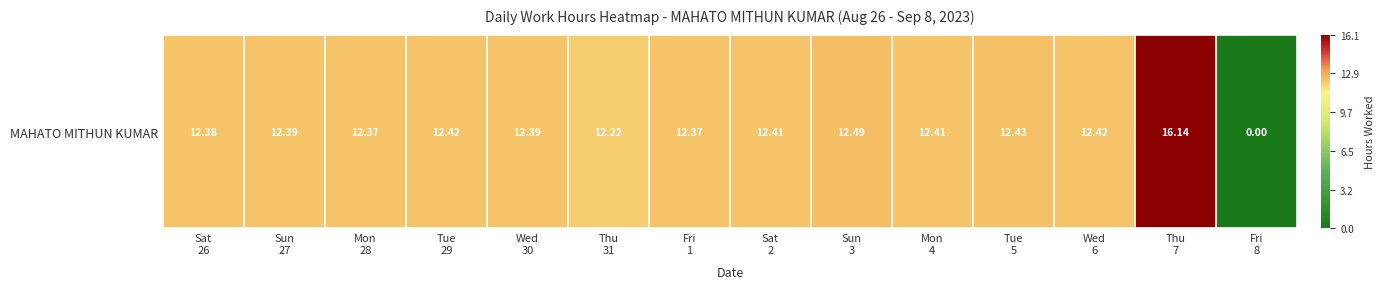

Which label corresponds to the smallest value in the chart?

Fri
8